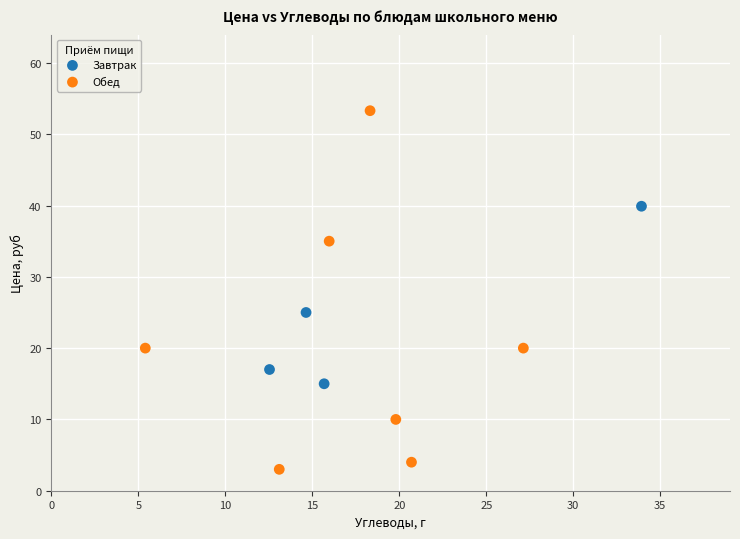

Which series reaches the minimum Y coordinate?

Обед